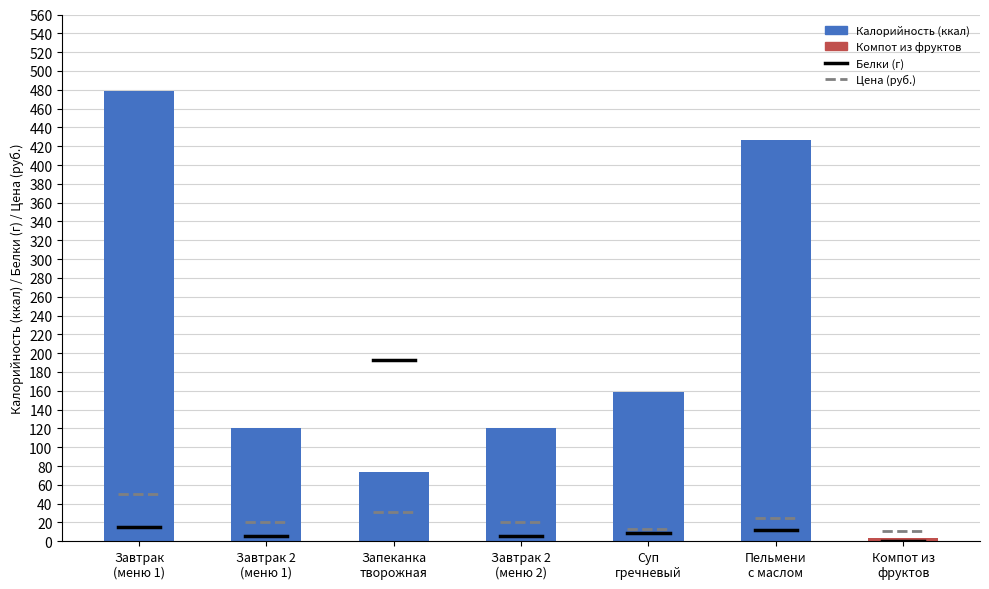

The value at Пельмени
с маслом is 426.9. True or false?

True